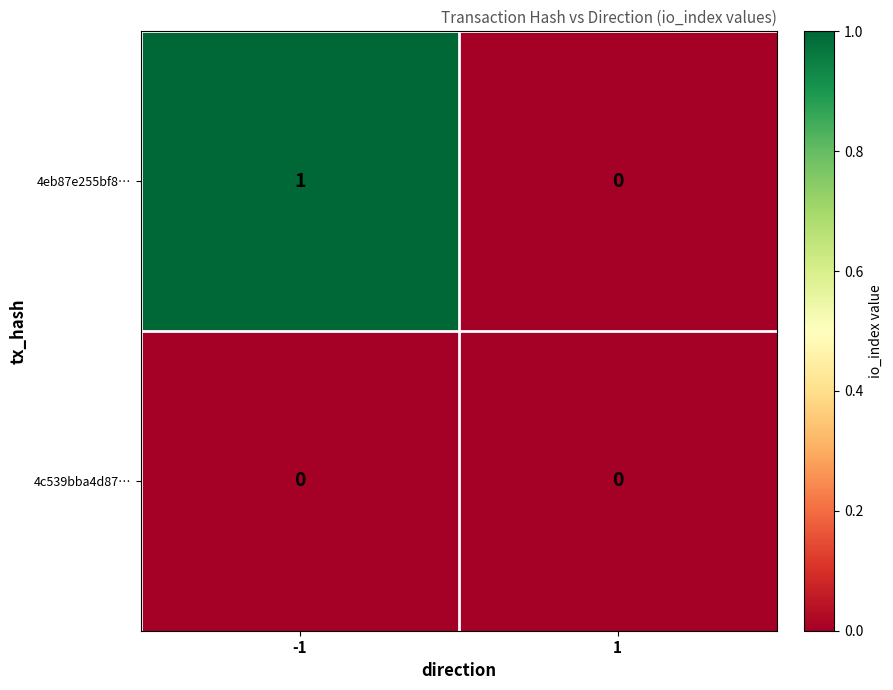

List the series in order of their overall mean, lowest first.

4c539bba4d87…, 4eb87e255bf8…